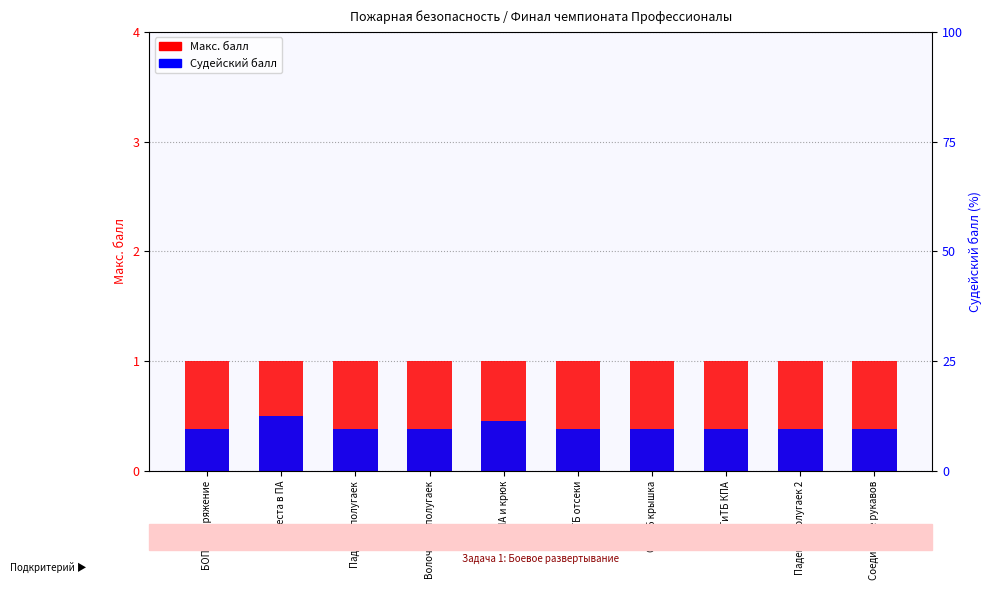

How many bars are there in total?

20